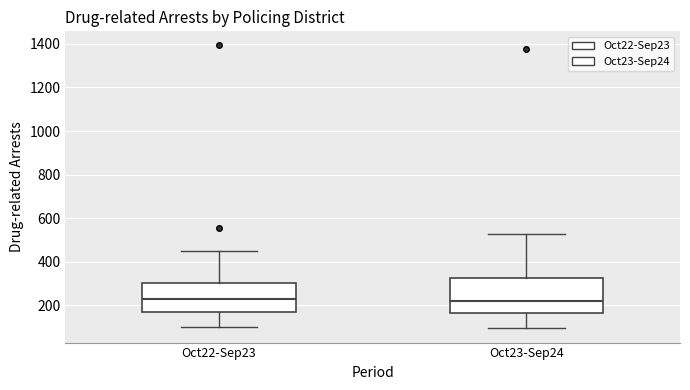

Where is the lower edge of the box for Oct23-Sep24 on the y-axis? The values are not printed on the chart, so give them approximately, as read against the axis.

160